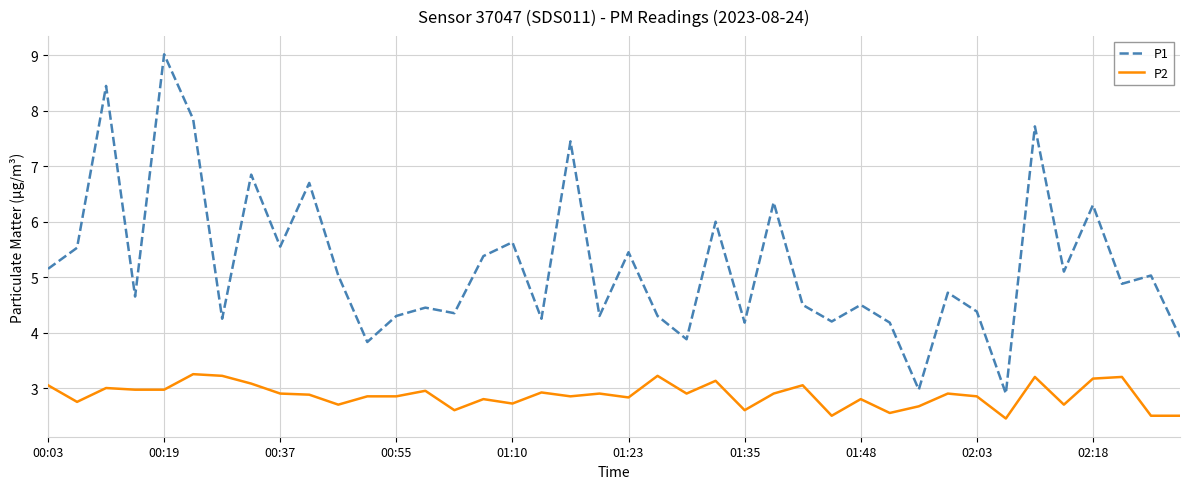

List the series in order of their peak value, lowest first.

P2, P1